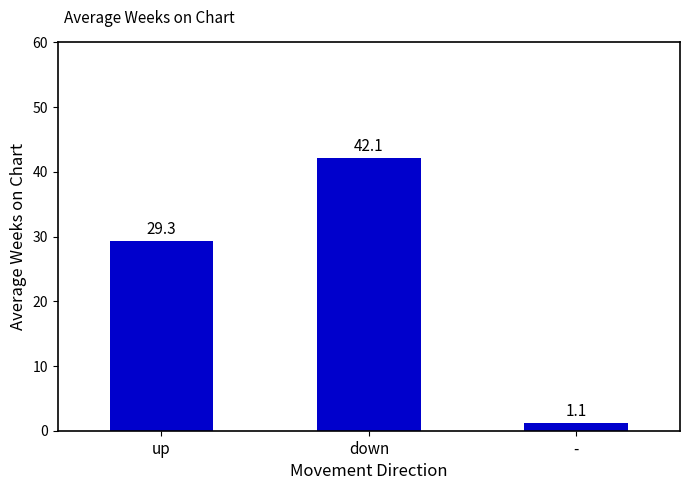

Where does the data first go above 29?

up